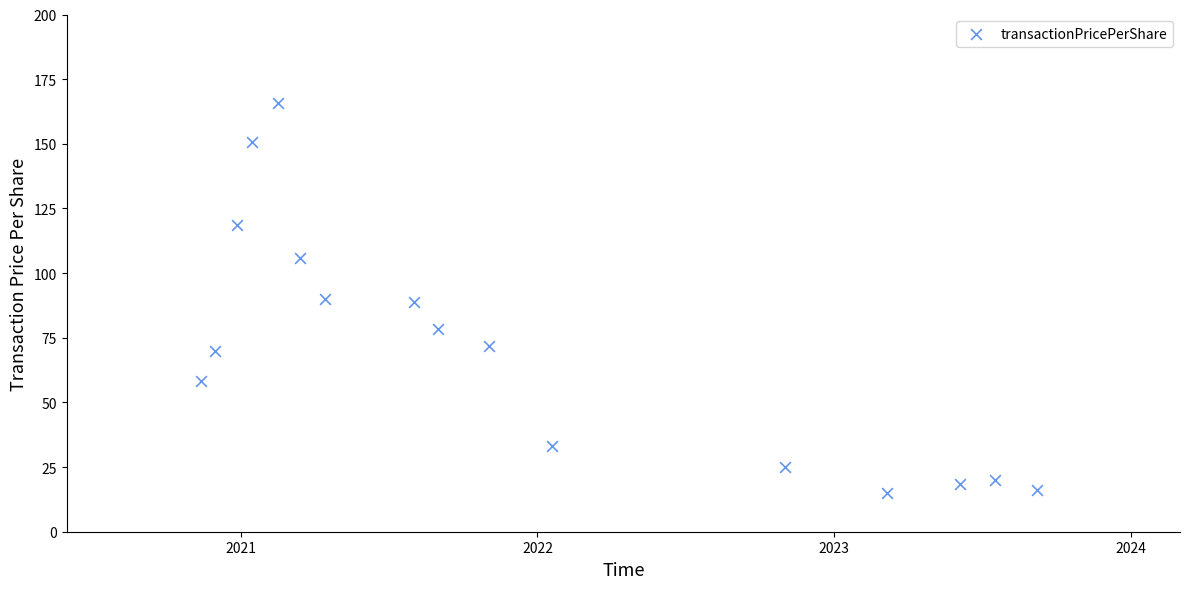

What is the range of X values (max minus min)?

1028.0